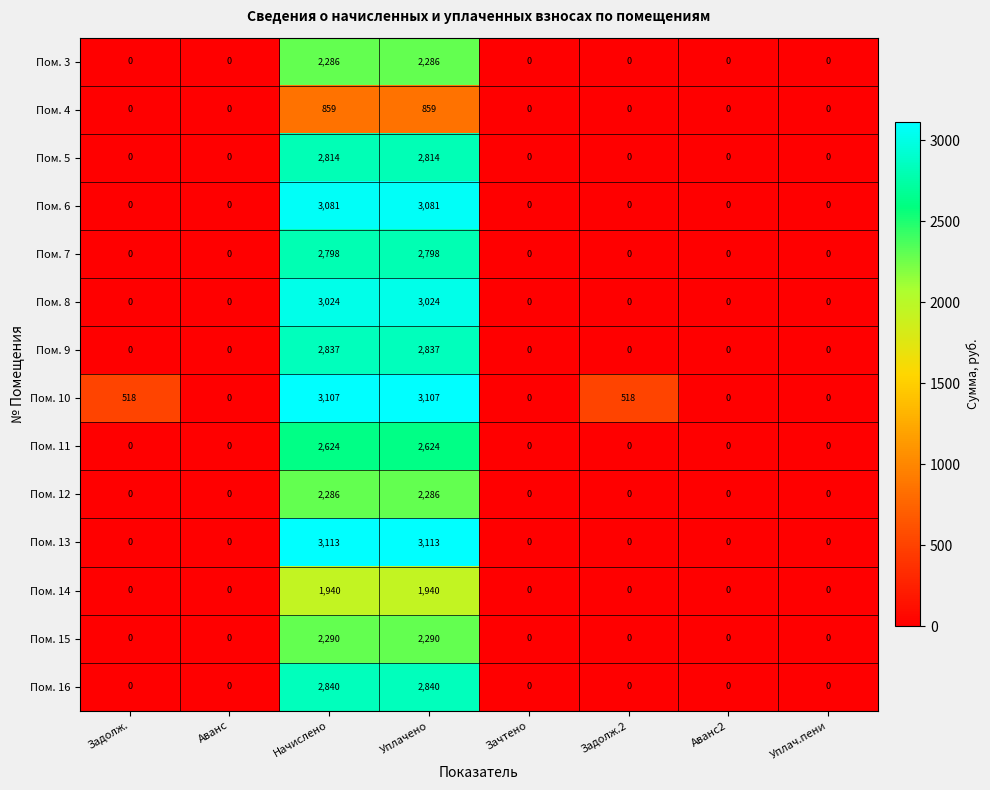

What is the difference between the maximum and minimum values in the Пом. 12 series?

2286